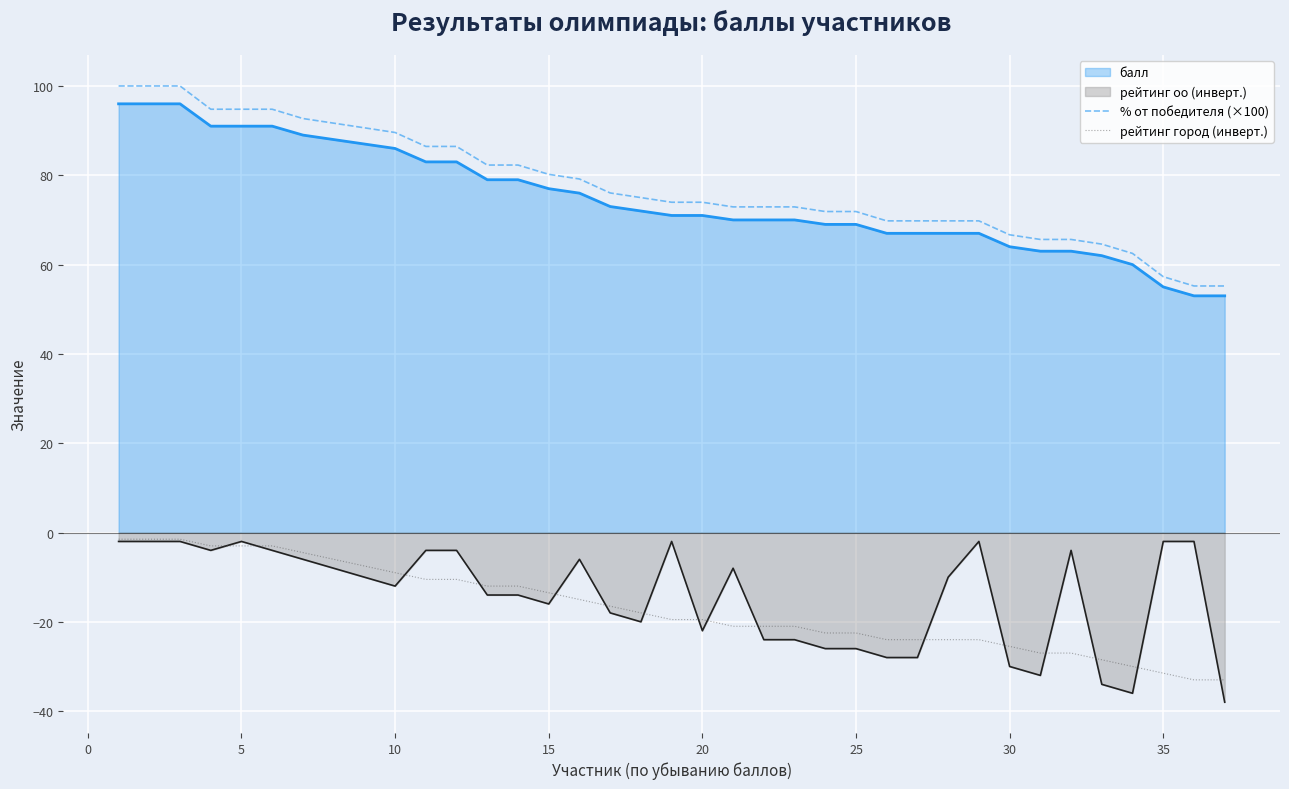

What is the lowest value of the % от победителя (×100) series?

55.2